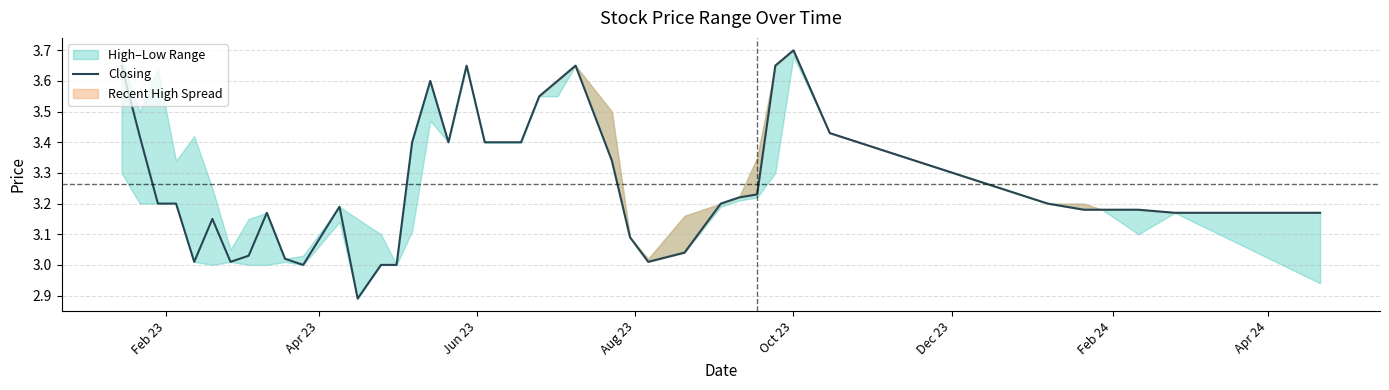

How many lines are shown in the chart?

1